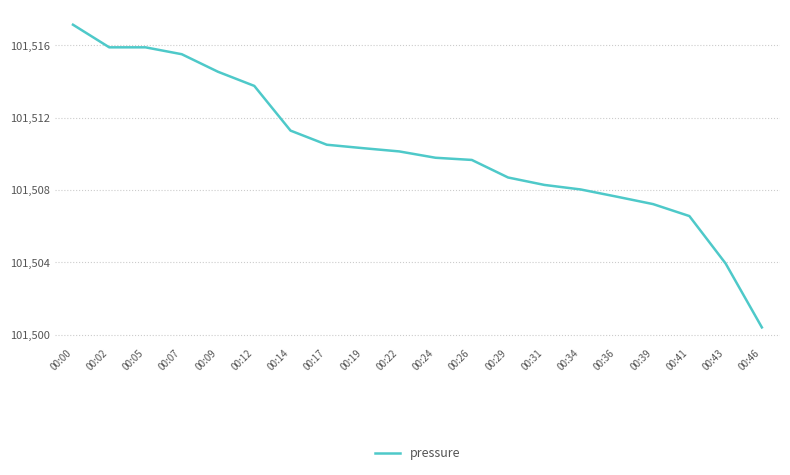

Read the value at 00:12.

101513.8